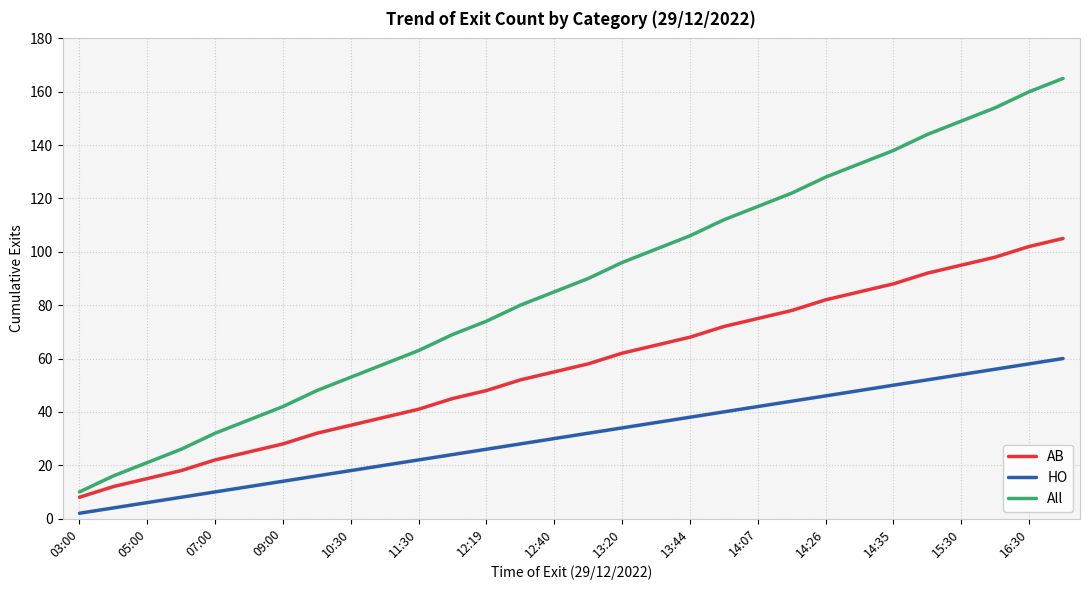

True or false: All has more than 2 interior local peaks.

False